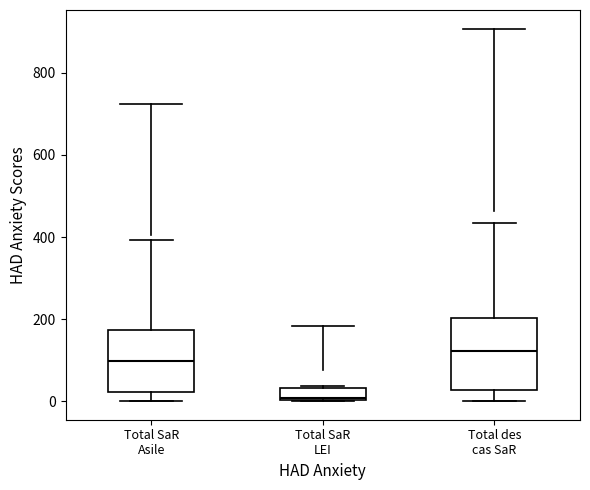

Reading left to right, read every box against the y-axis: the position of its median line, the range the box covers, and the ends of its whiskers. The values are not printed on the chart, so give them approximately, as read against the axis.

Total SaR Asile: median 100, box 20 to 180, whiskers 0 to 400
Total SaR LEI: median 0 (just above the box's lower edge), box 0 to 40, whiskers 0 to 40
Total des cas SaR: median 120, box 20 to 200, whiskers 0 to 440